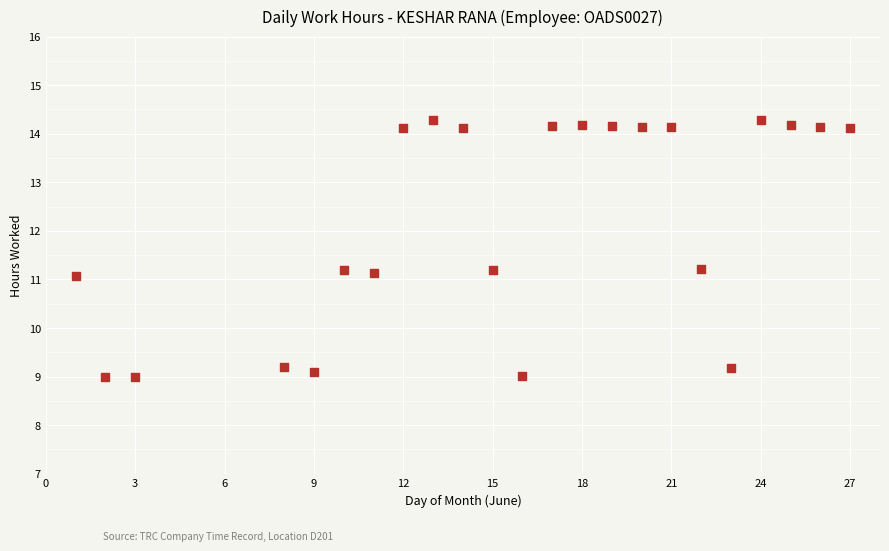

What is the range of X values (max minus min)?

26.0